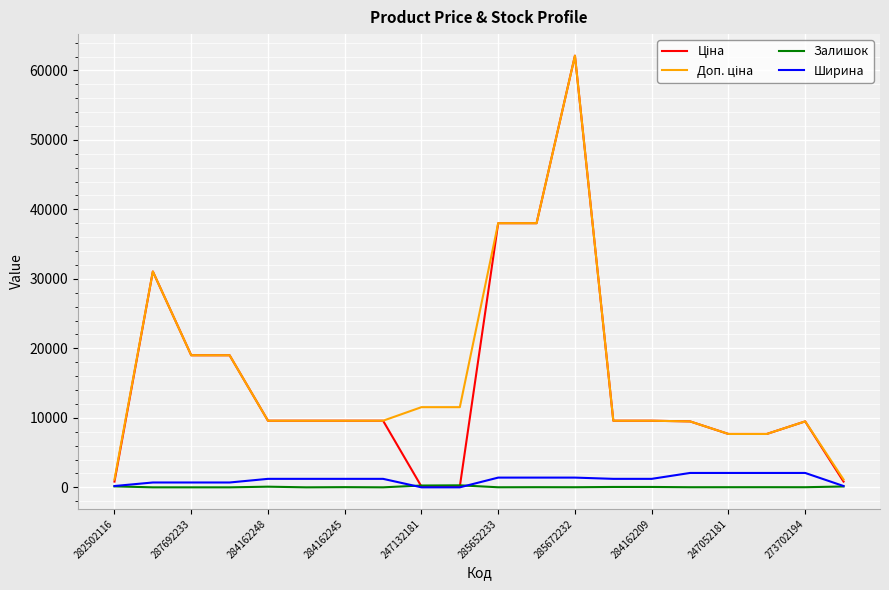

What is the sum of all Ширина values?

22269.0